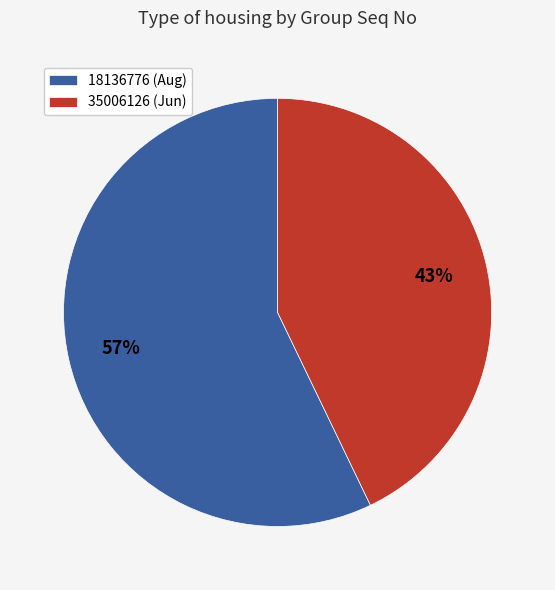

Which has a higher value, 35006126 or 18136776?

18136776